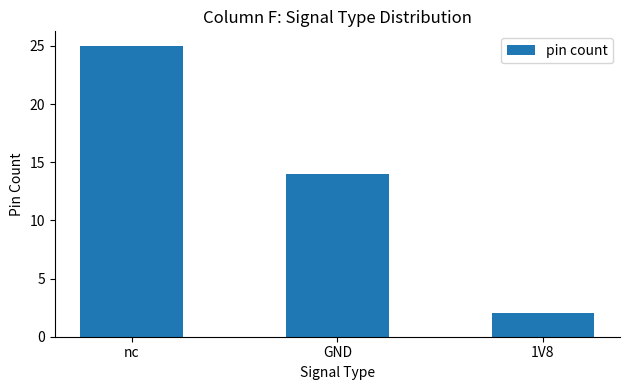

Where is the data nearest to the value 13?

GND